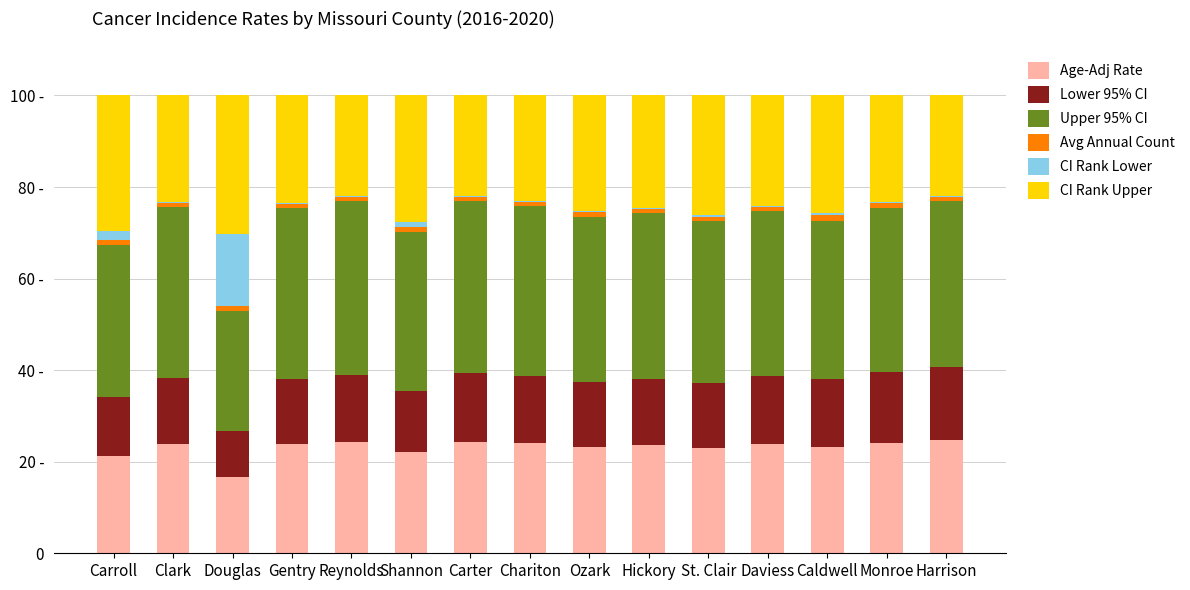

What are all the series names shown in the legend?

Age-Adj Rate, Lower 95% CI, Upper 95% CI, Avg Annual Count, CI Rank Lower, CI Rank Upper